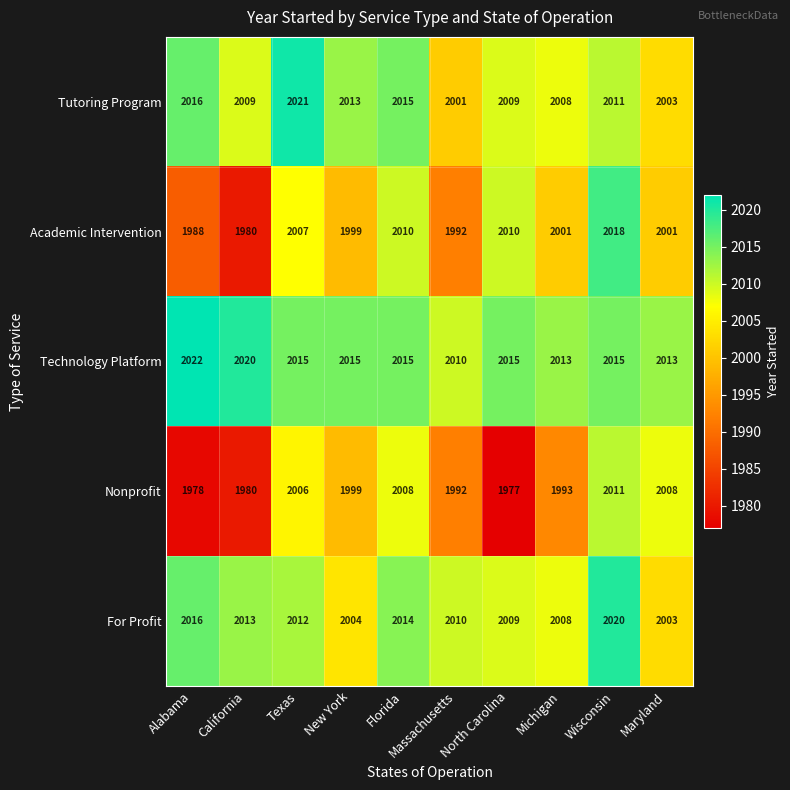

The Academic Intervention series shows 3197 at Florida. True or false?

False